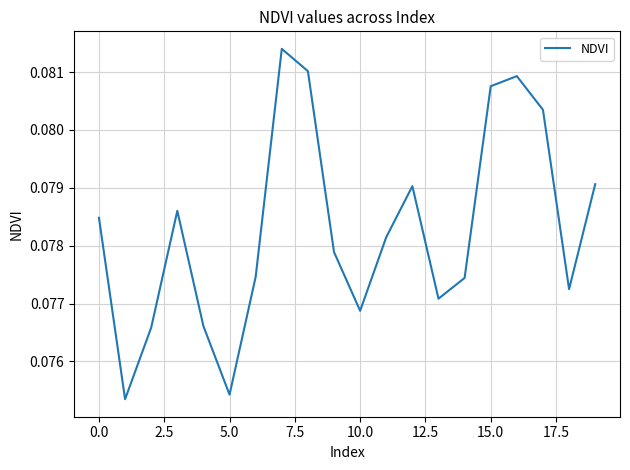

What is the sum of all values?

1.6